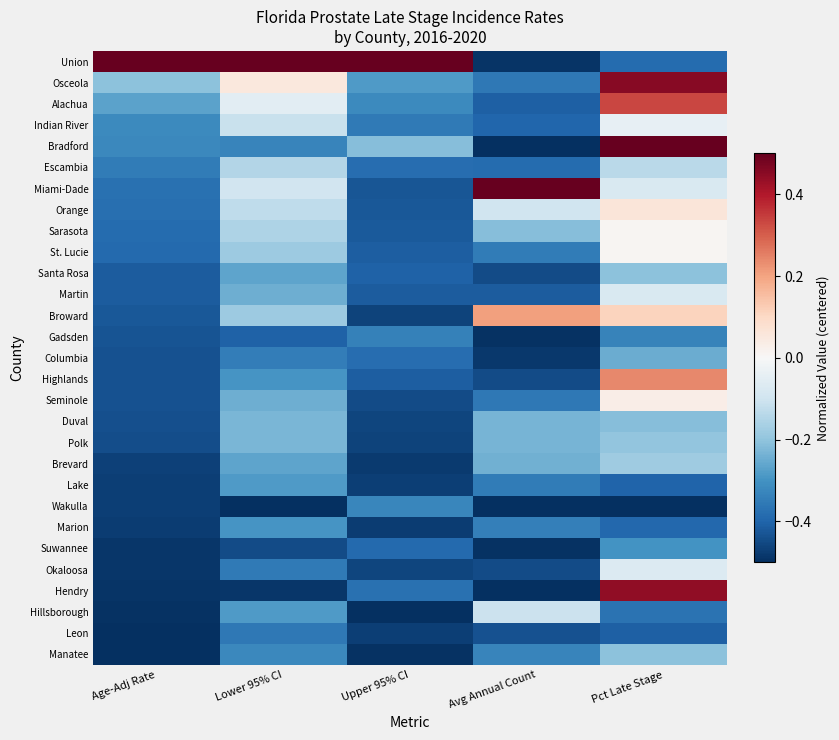

Rank the series at Upper 95% CI from lowest to highest value.

Hillsborough, Manatee, Brevard, Marion, Leon, Lake, Broward, Polk, Duval, Okaloosa, Seminole, Miami-Dade, Orange, Sarasota, Martin, St. Lucie, Highlands, Santa Rosa, Suwannee, Escambia, Columbia, Hendry, Indian River, Gadsden, Wakulla, Alachua, Osceola, Bradford, Union